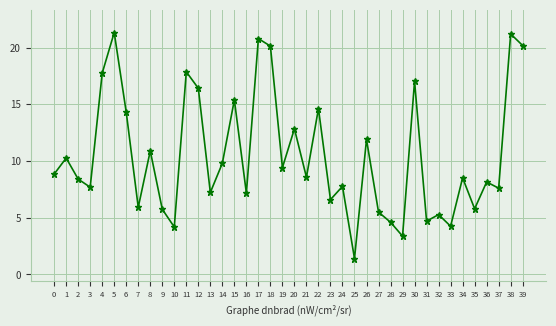

The chart shows a value of 17.9 at 11. True or false?

True